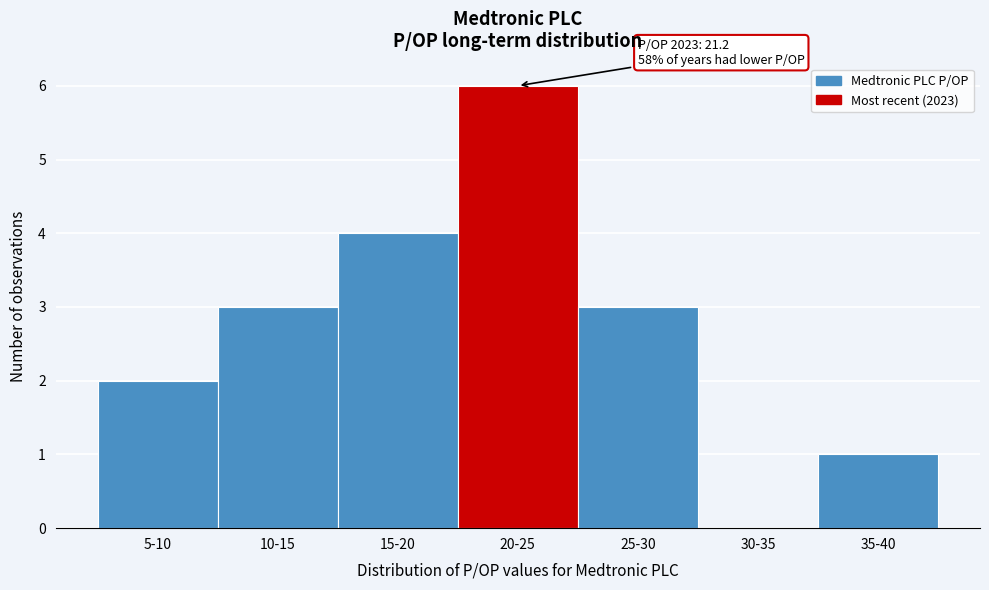

Reading left to right, transcribe all the data shown in this chart.

5-10=2	10-15=3	15-20=4	20-25=6	25-30=3	30-35=0	35-40=1